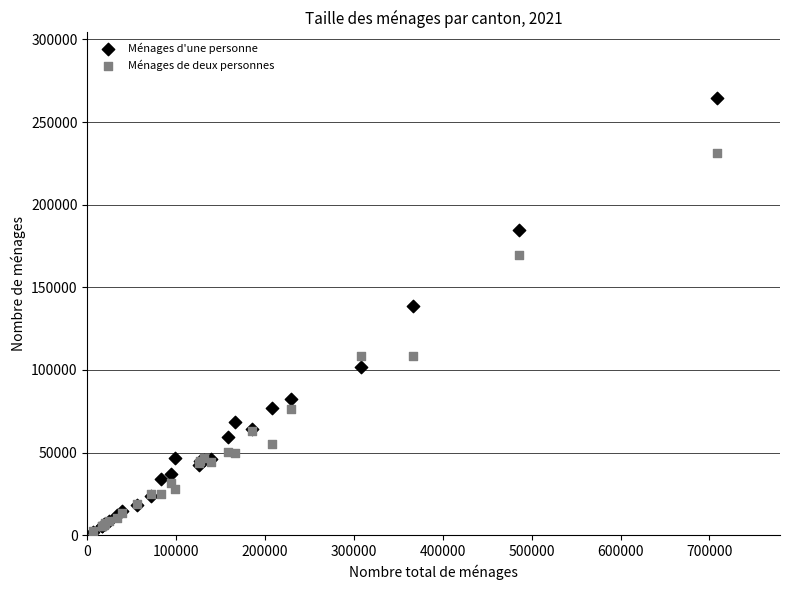

Across all series, what Y value is closest to 133317?

138928